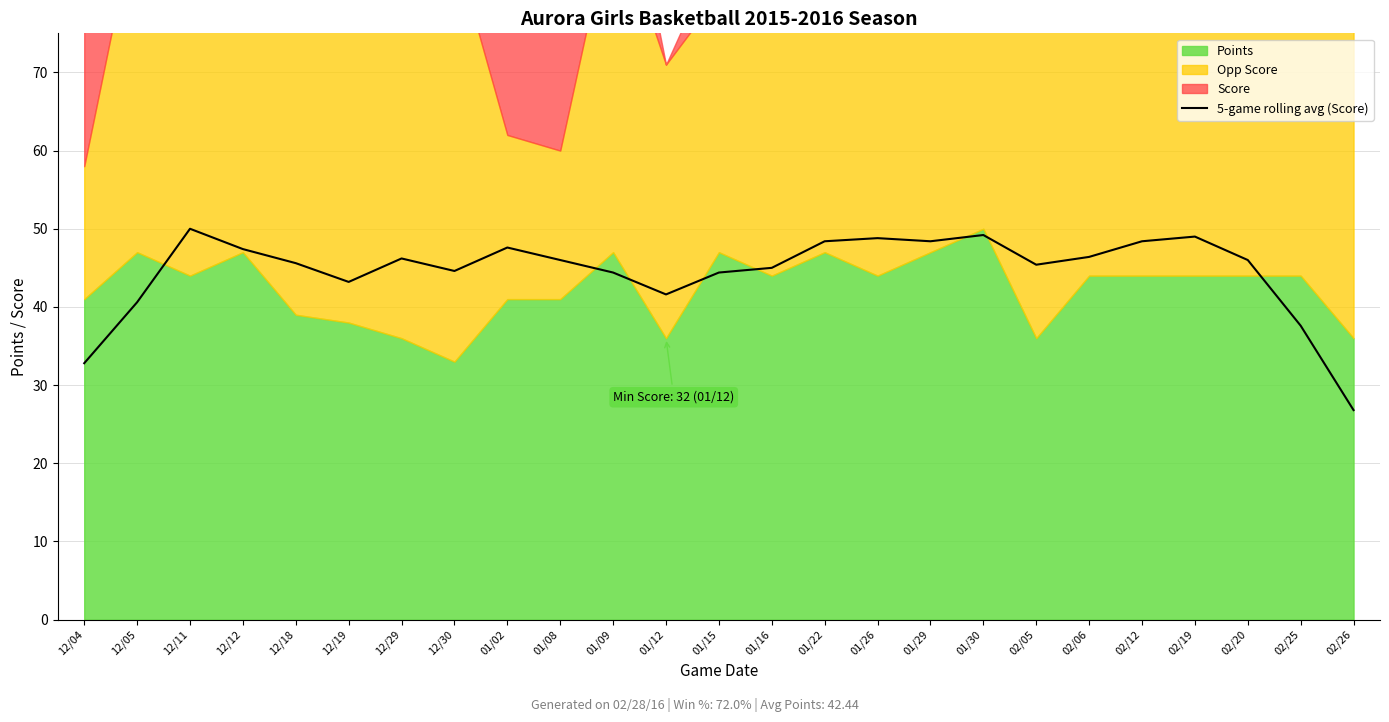

Which category has the lowest value in the 5-game rolling avg (Score) series?

02/26